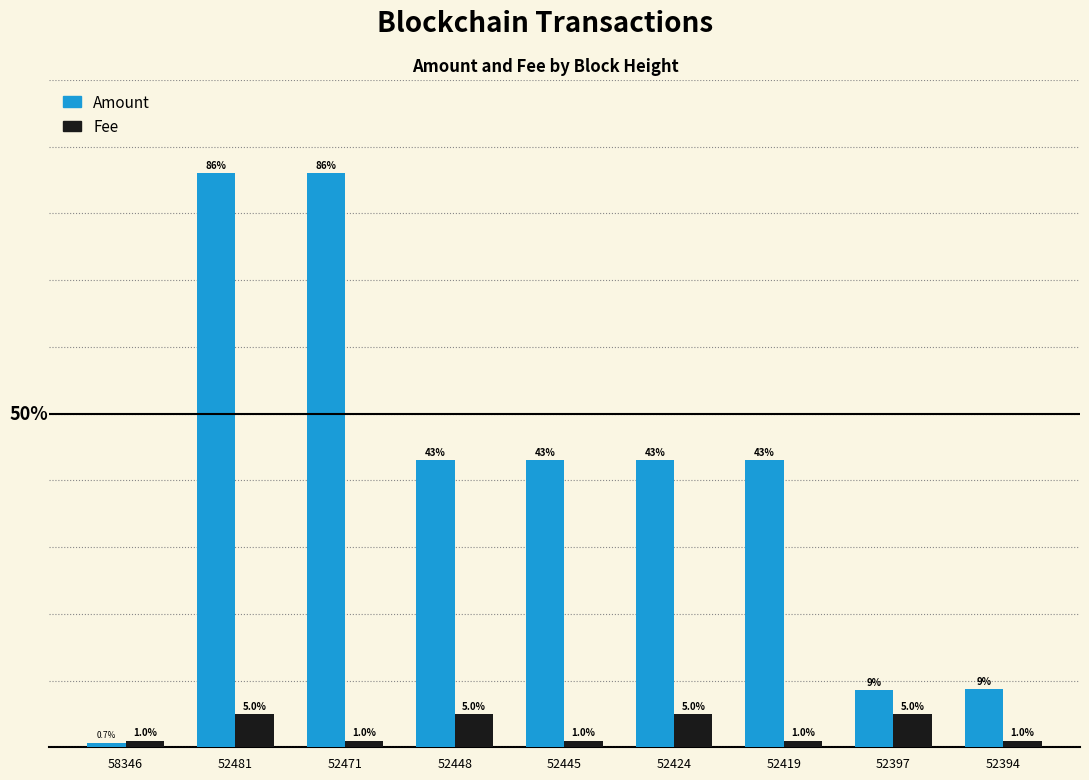

Which series changed the most between 52481 and 52419?

Amount